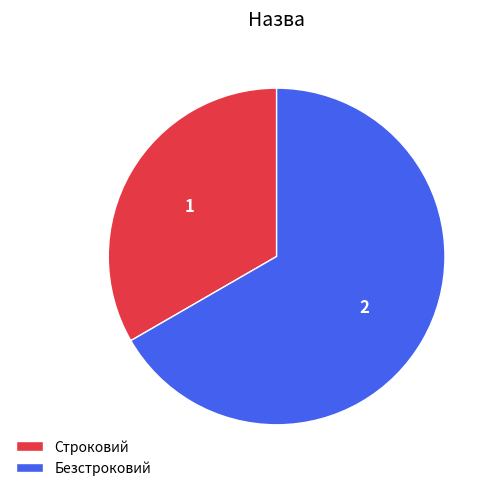

How many slices are in this pie chart?

2